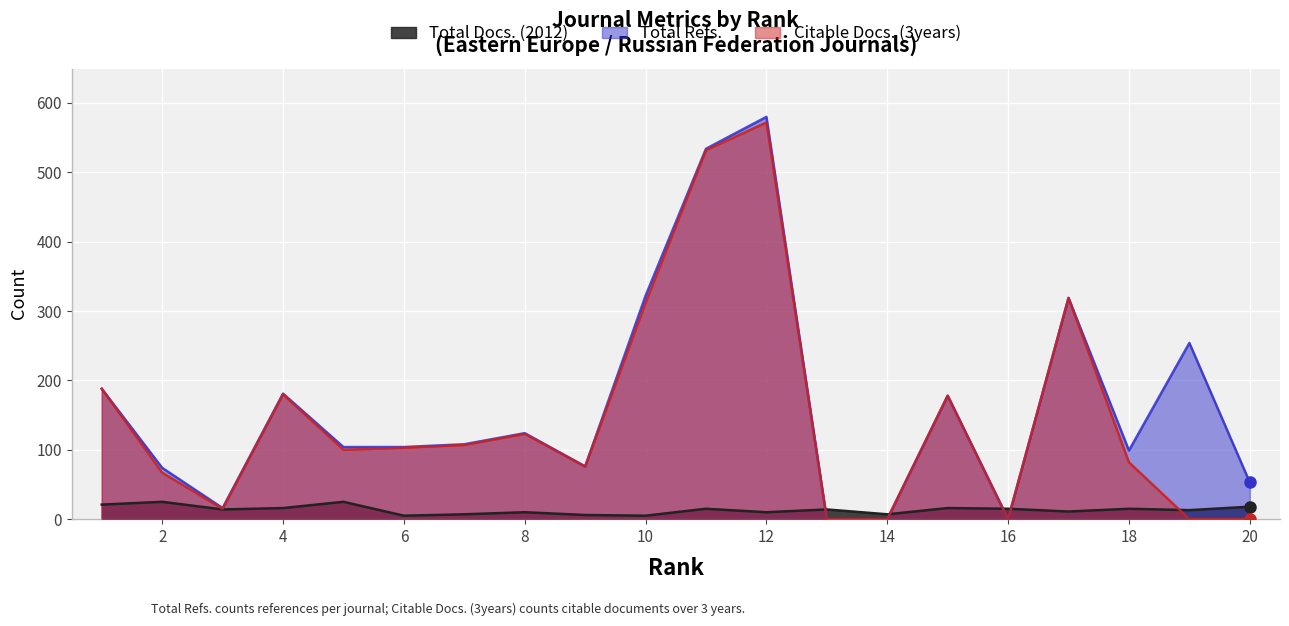

Rank the series at 11 from lowest to highest value.

Total Docs. (2012), Citable Docs. (3years), Total Refs.